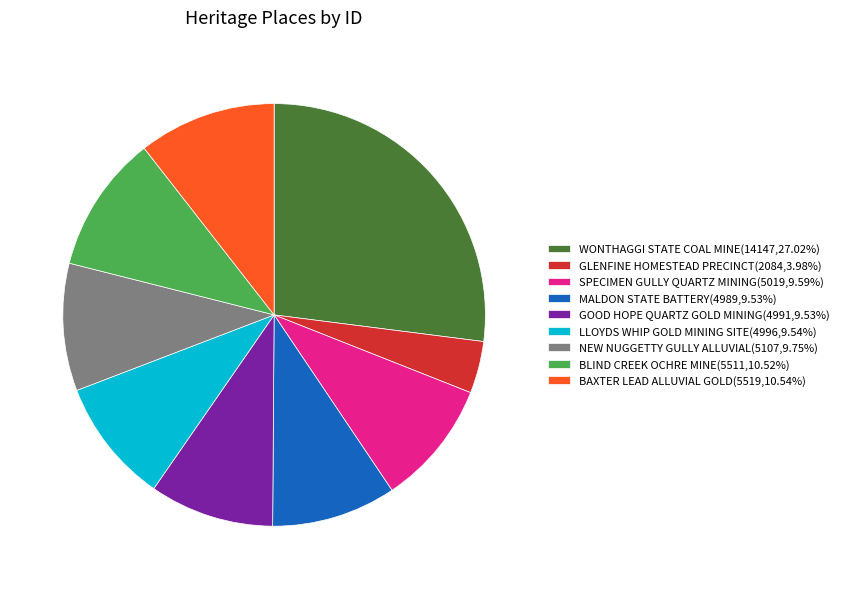

What is the ratio of the value at SPECIMEN GULLY QUARTZ MINING(5019,9.59%) to the value at LLOYDS WHIP GOLD MINING SITE(4996,9.54%)?

1.0